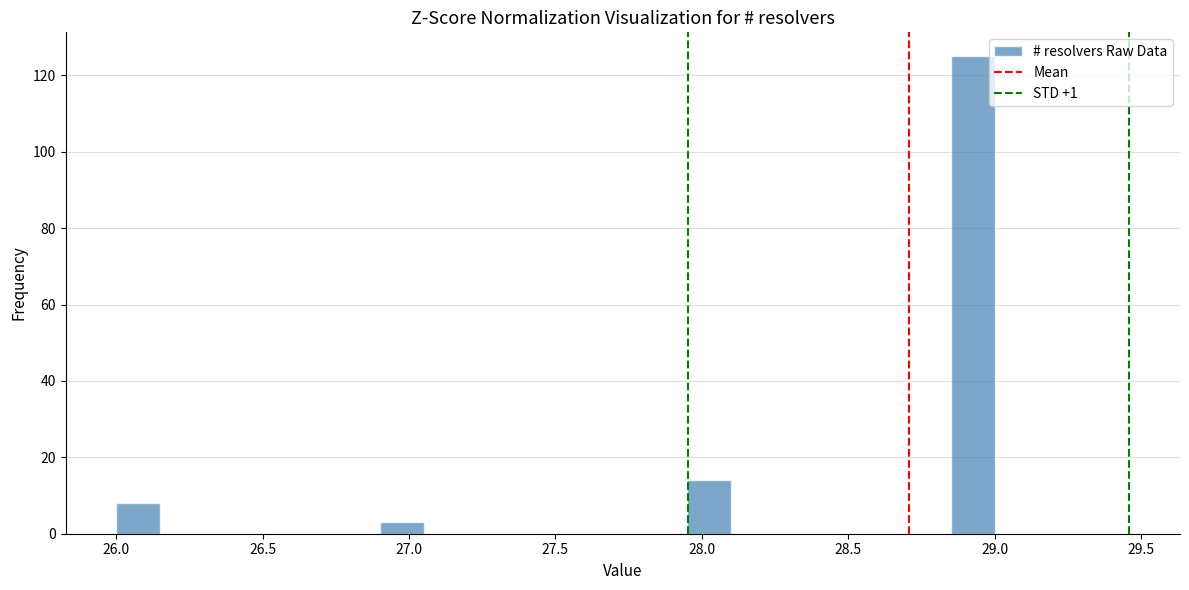

Read against the x-axis, roughly where is the centre of the tallest bar?

28.95